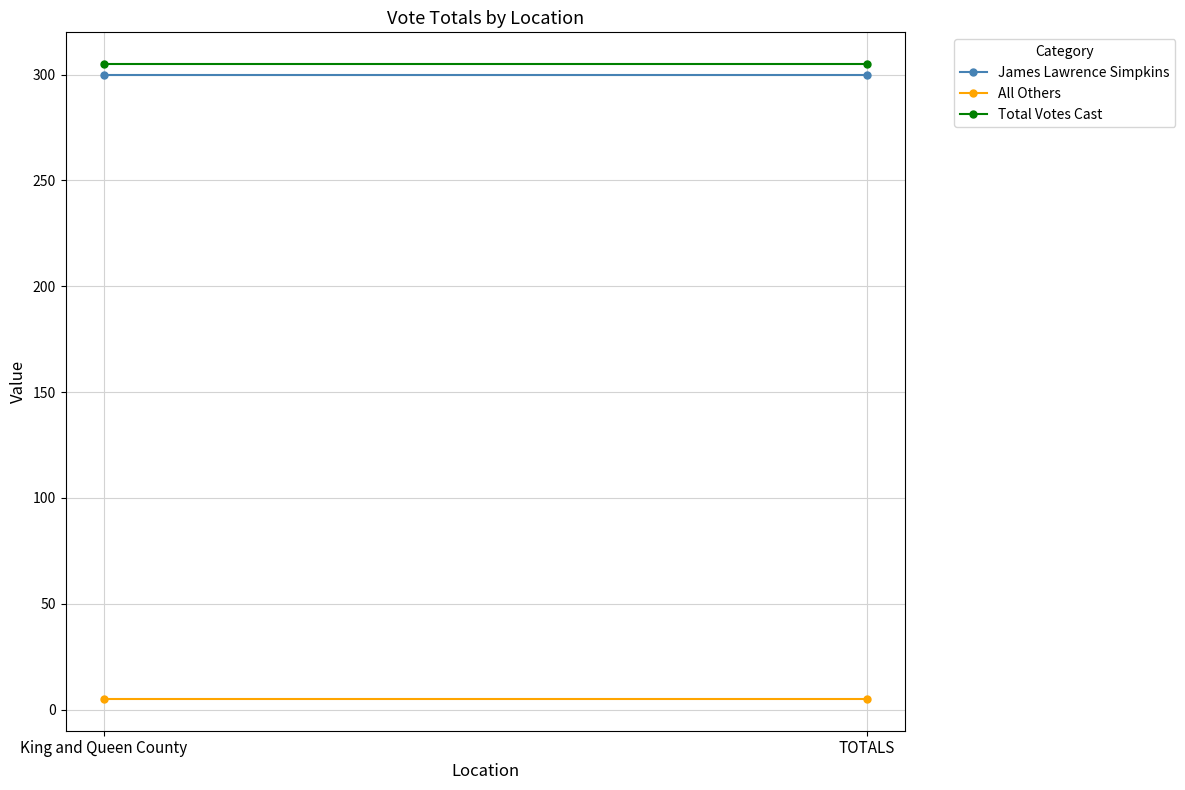

What is the value of the Total Votes Cast point at the 1st from the left?

305